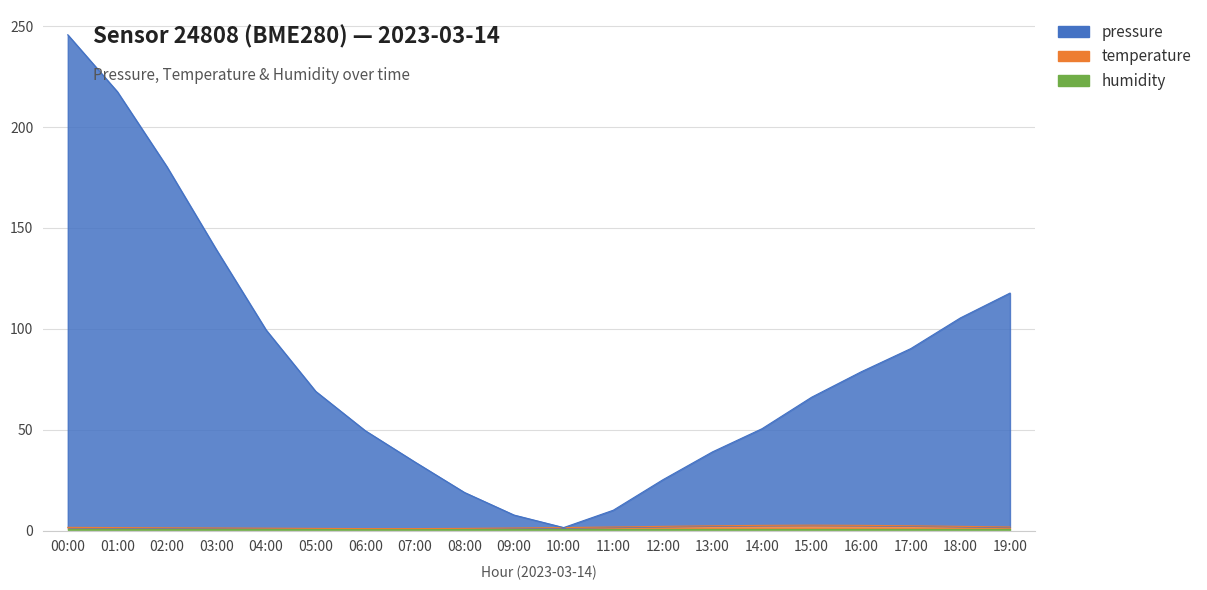

True or false: pressure has a value of 49.5 at 06:00.

True